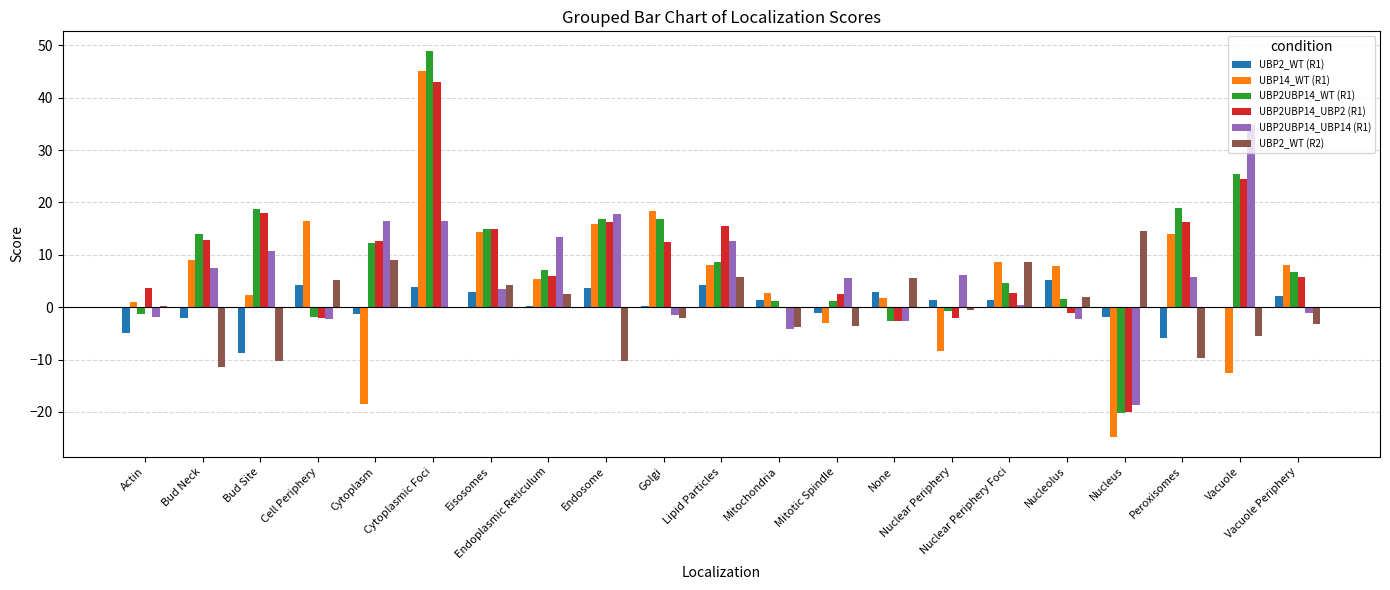

What is the highest value of the UBP2UBP14_WT (R1) series?

49.0